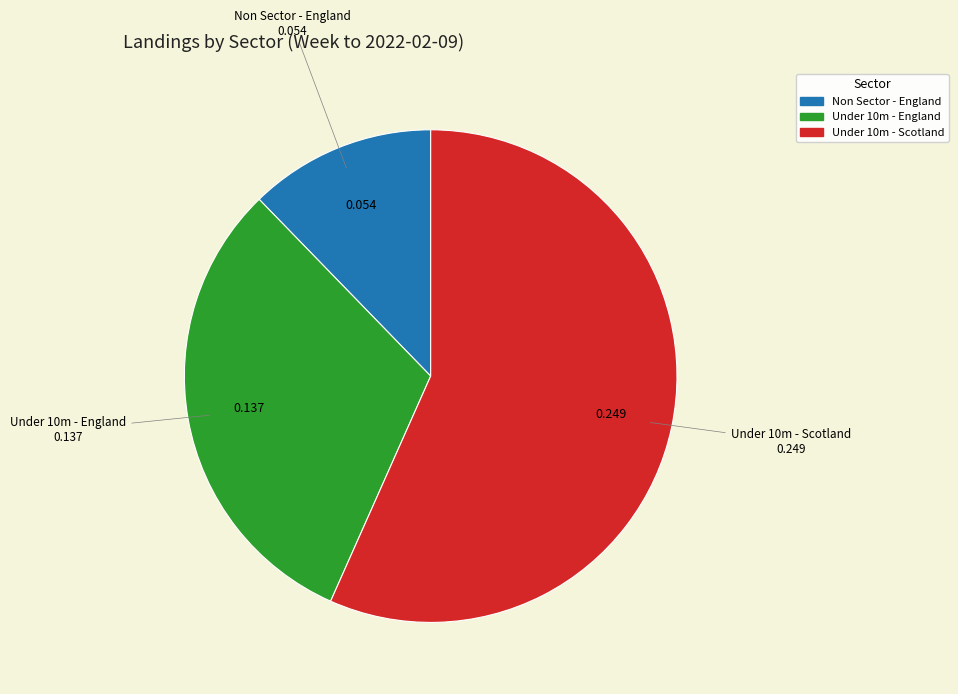

Does any single category account for the majority?

Yes